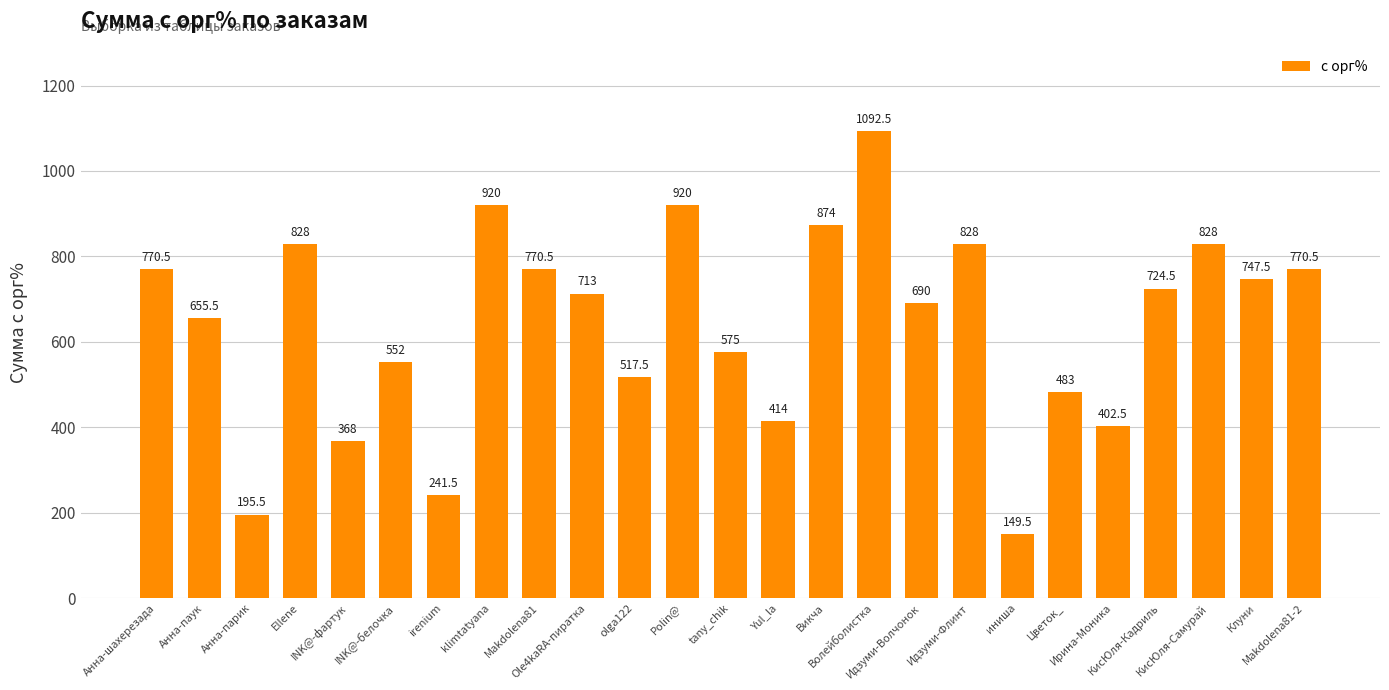

What is the change in value from Ole4kaRA-пиратка to Клуни?

+34.5